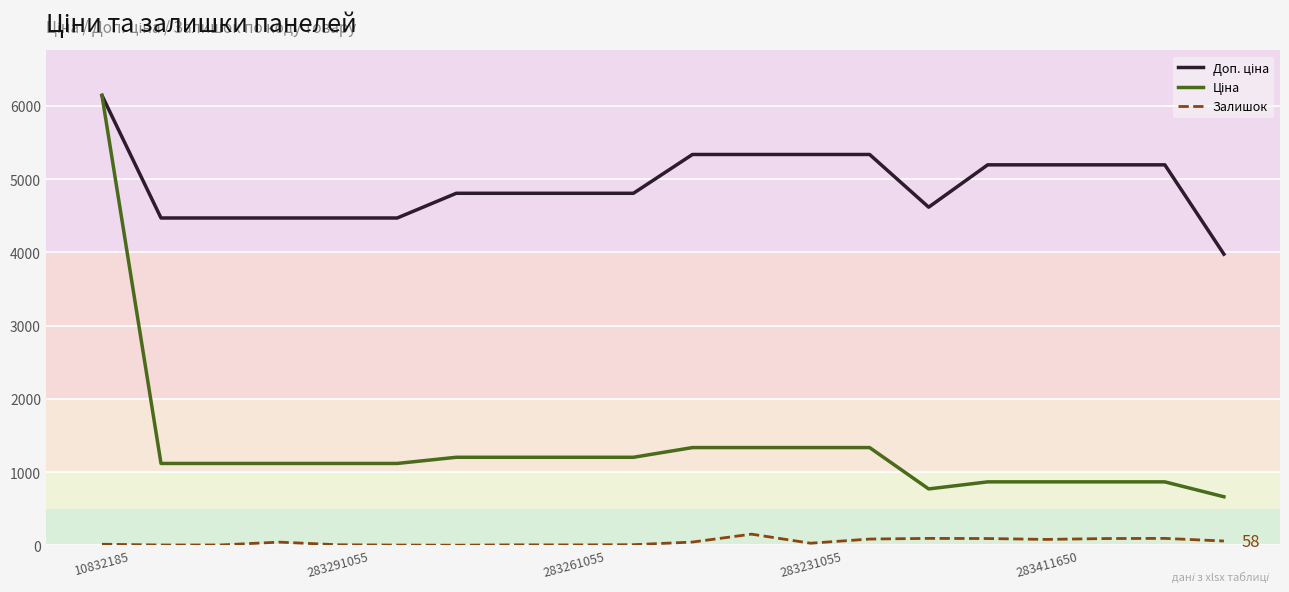

What is the sum of all Ціна values?

26769.6